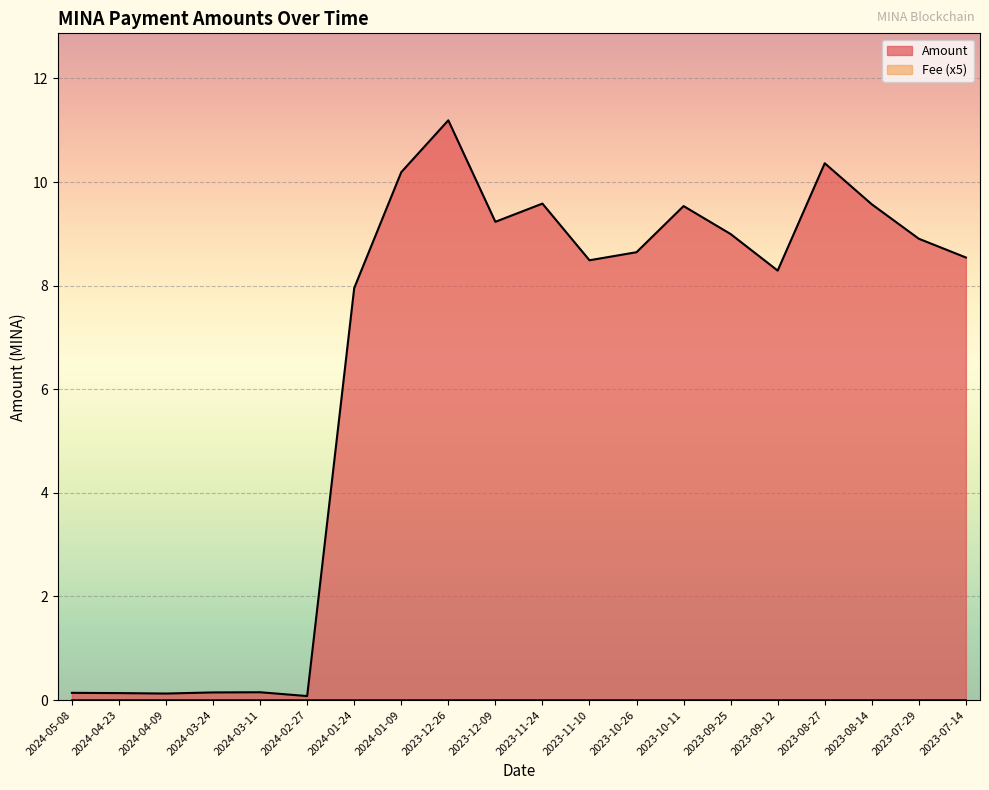

What is the change in value from 2023-11-10 to 2023-10-26?

+0.2